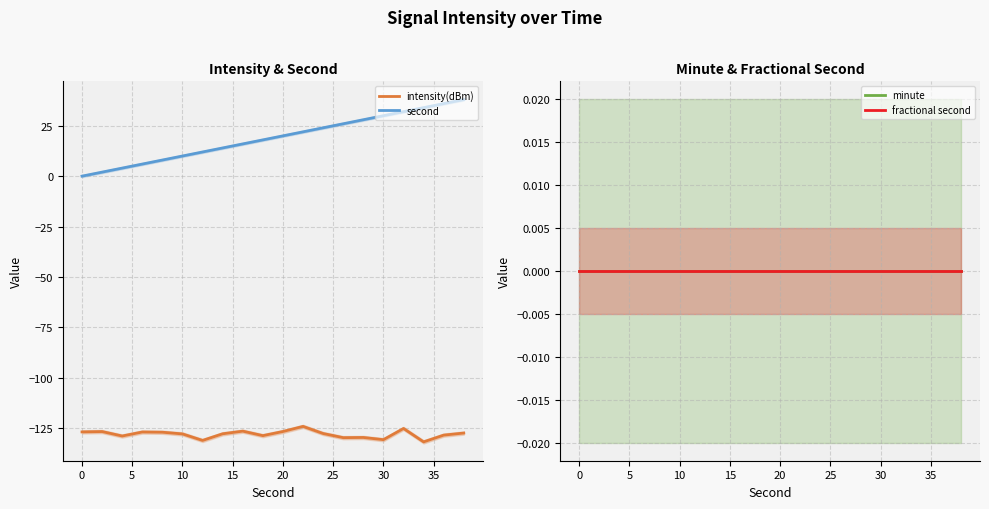

Between 11 and 13, which series saw the biggest shift?

intensity(dBm)